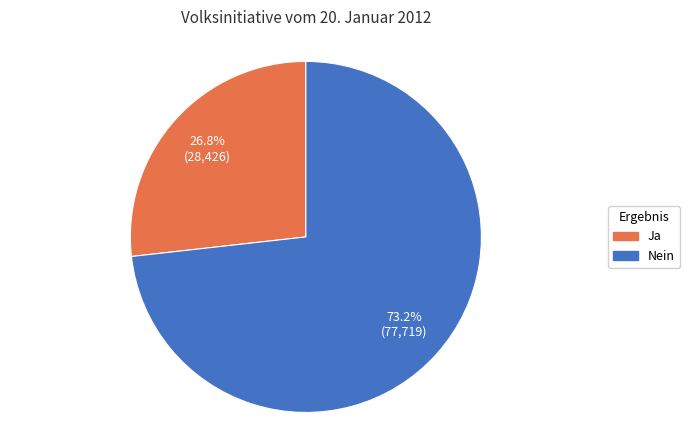

What is the smallest slice in the pie chart?

Ja